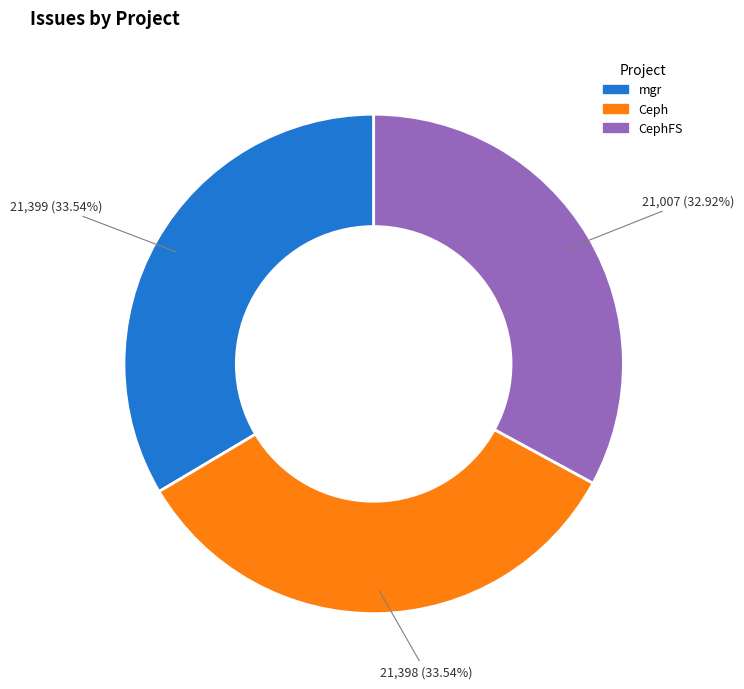

Is there any slice that represents more than half of the pie?

No